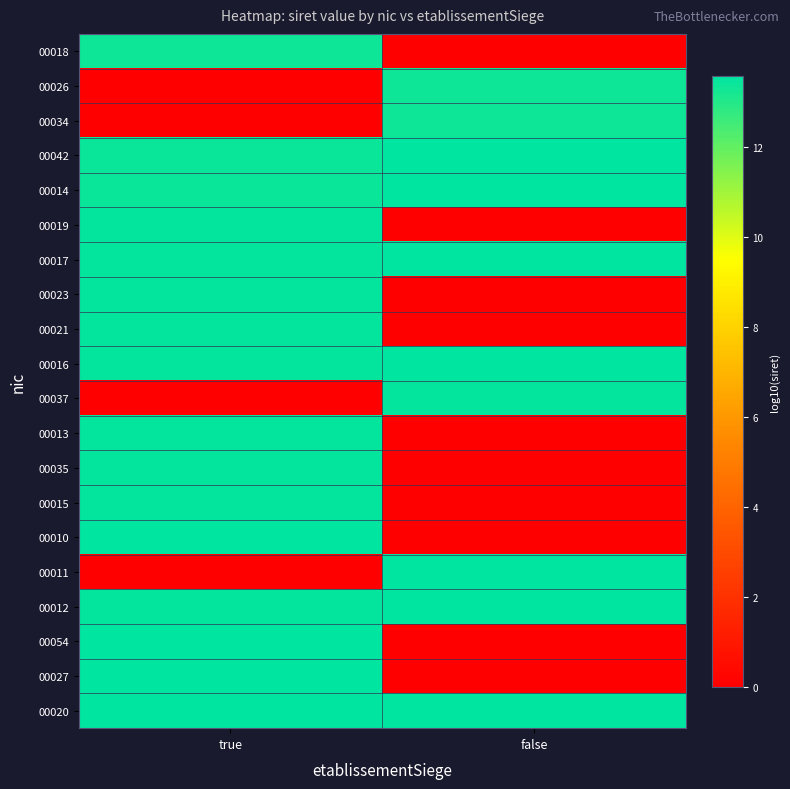

Reading left to right, transcribe all the data shown in this chart.

00018: true=13.3	false=0.0
00026: true=0.0	false=13.3
00034: true=0.0	false=13.3
00042: true=13.4	false=13.5
00014: true=13.4	false=13.5
00019: true=13.5	false=0.0
00017: true=13.5	false=13.6
00023: true=13.5	false=0.0
00021: true=13.5	false=0.0
00016: true=13.5	false=13.6
00037: true=0.0	false=13.5
00013: true=13.5	false=0.0
00035: true=13.5	false=0.0
00015: true=13.5	false=0.0
00010: true=13.5	false=0.0
00011: true=0.0	false=13.5
00012: true=13.5	false=13.5
00054: true=13.5	false=0.0
00027: true=13.5	false=0.0
00020: true=13.5	false=13.6